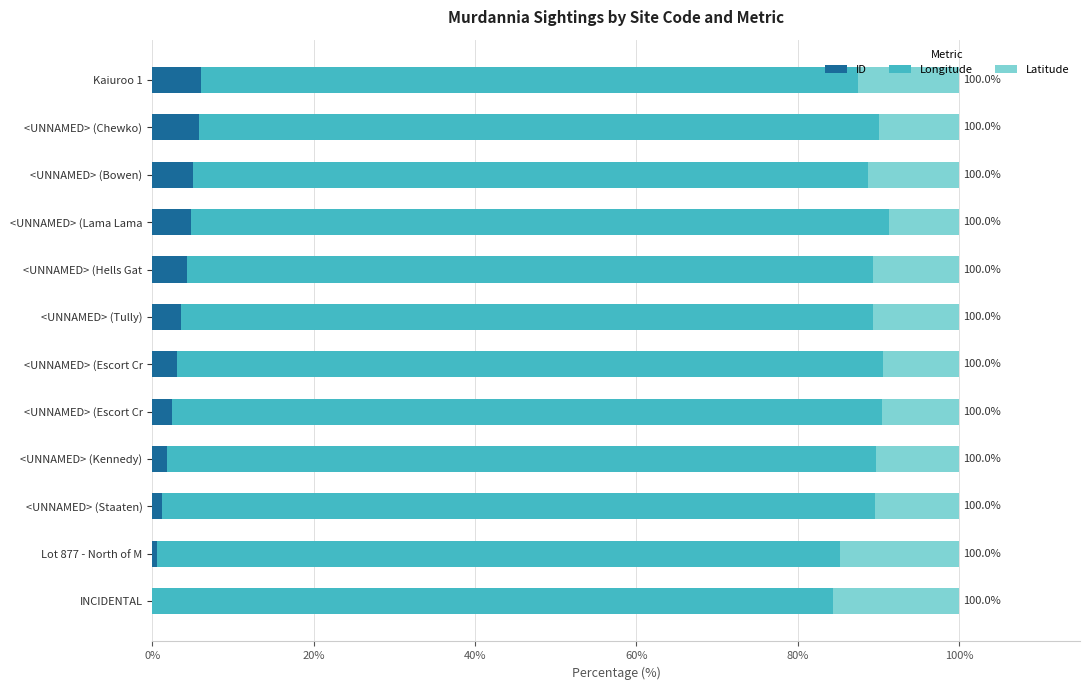

What are all the series names shown in the legend?

ID, Longitude, Latitude